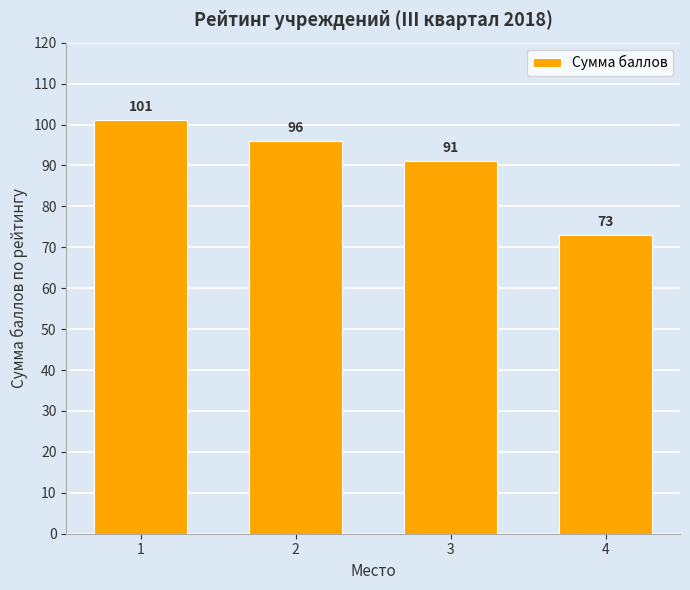

Reading left to right, transcribe all the data shown in this chart.

101	96	91	73